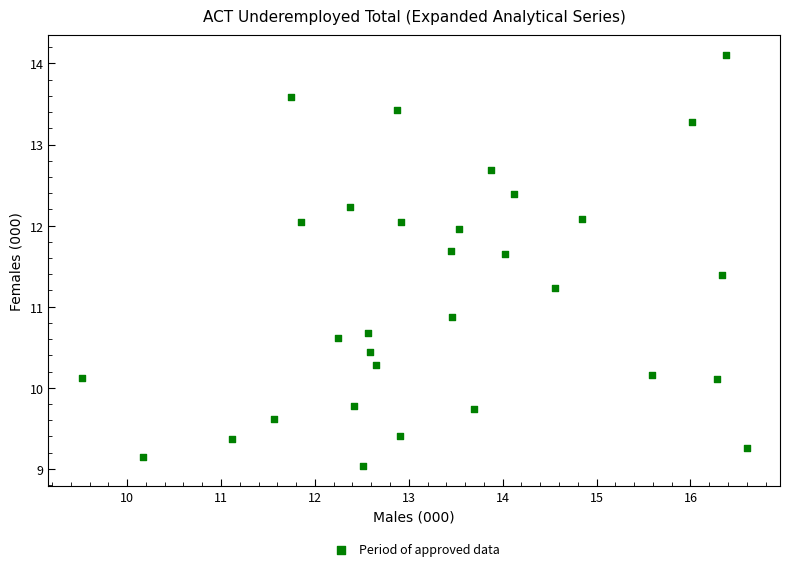

What Y value in the scatter plot is closest to 11?

10.9